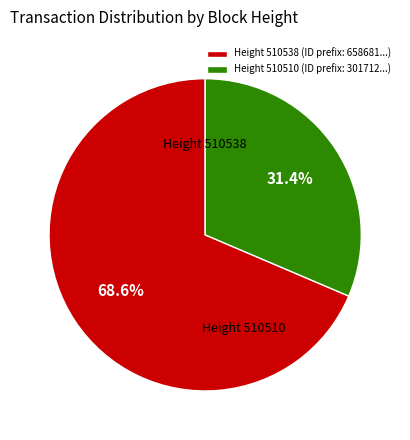

Count the number of slices in the pie.

2